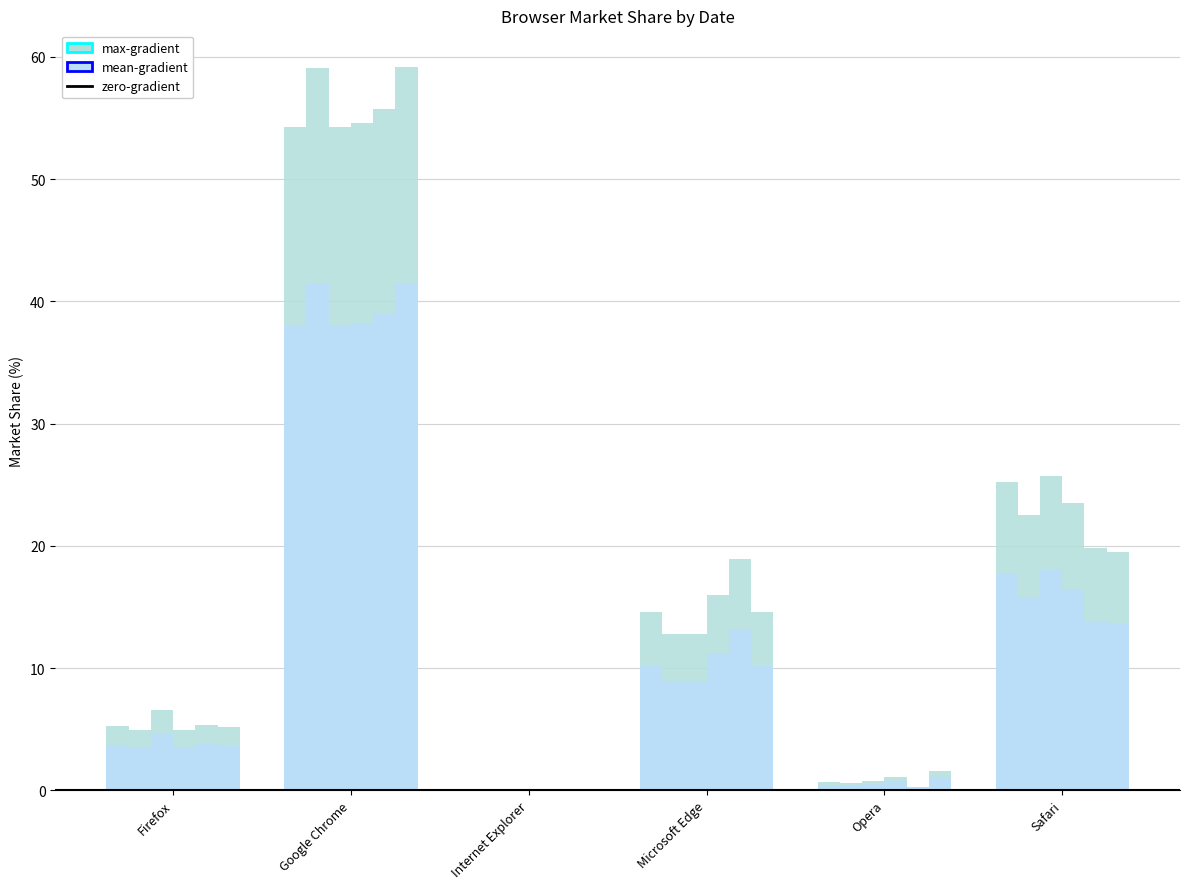

At which category is the sum across all series the highest?

Google Chrome